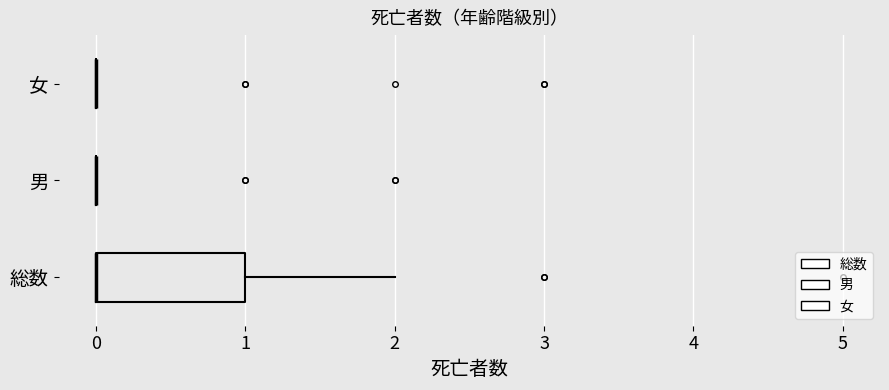

What is the average value of the 男 series?

1.9